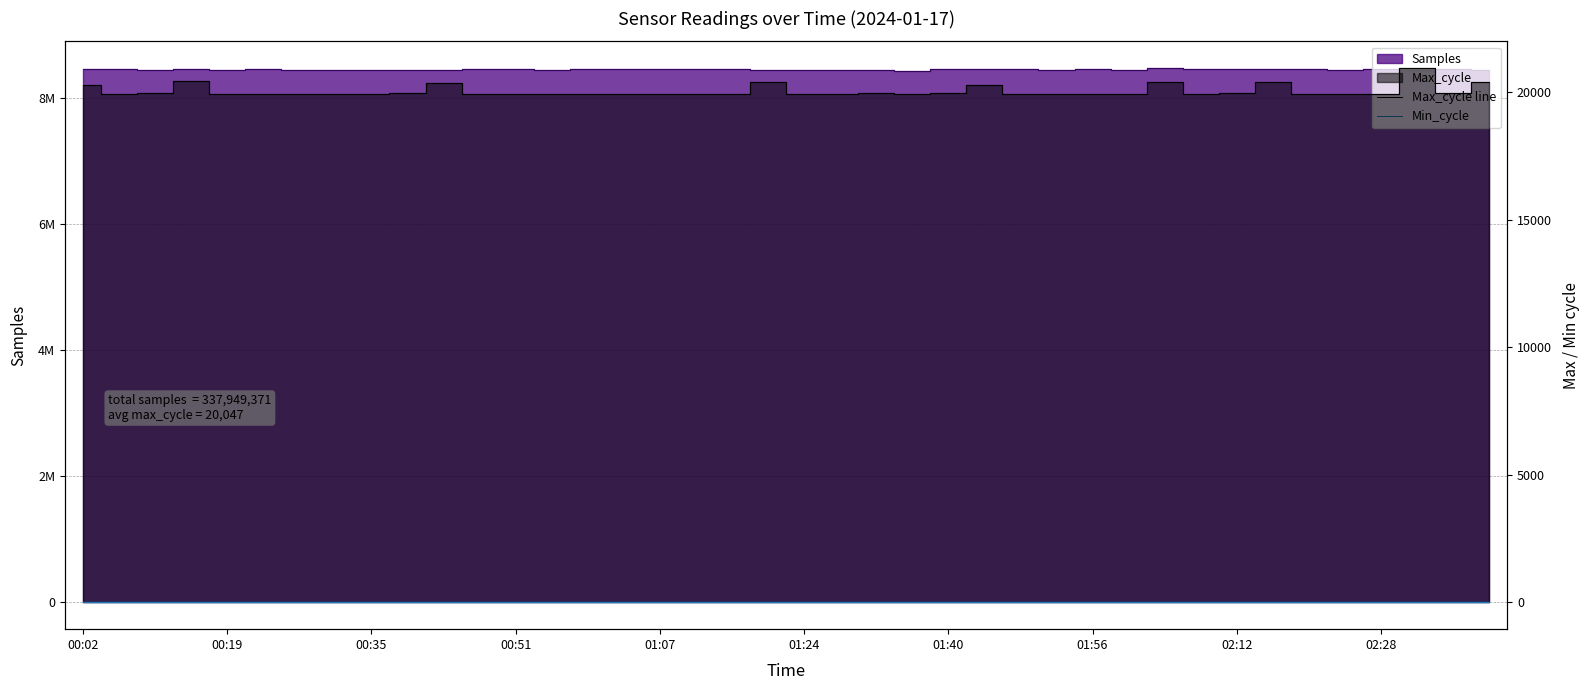

What is the sum of all Max_cycle line values?

801887